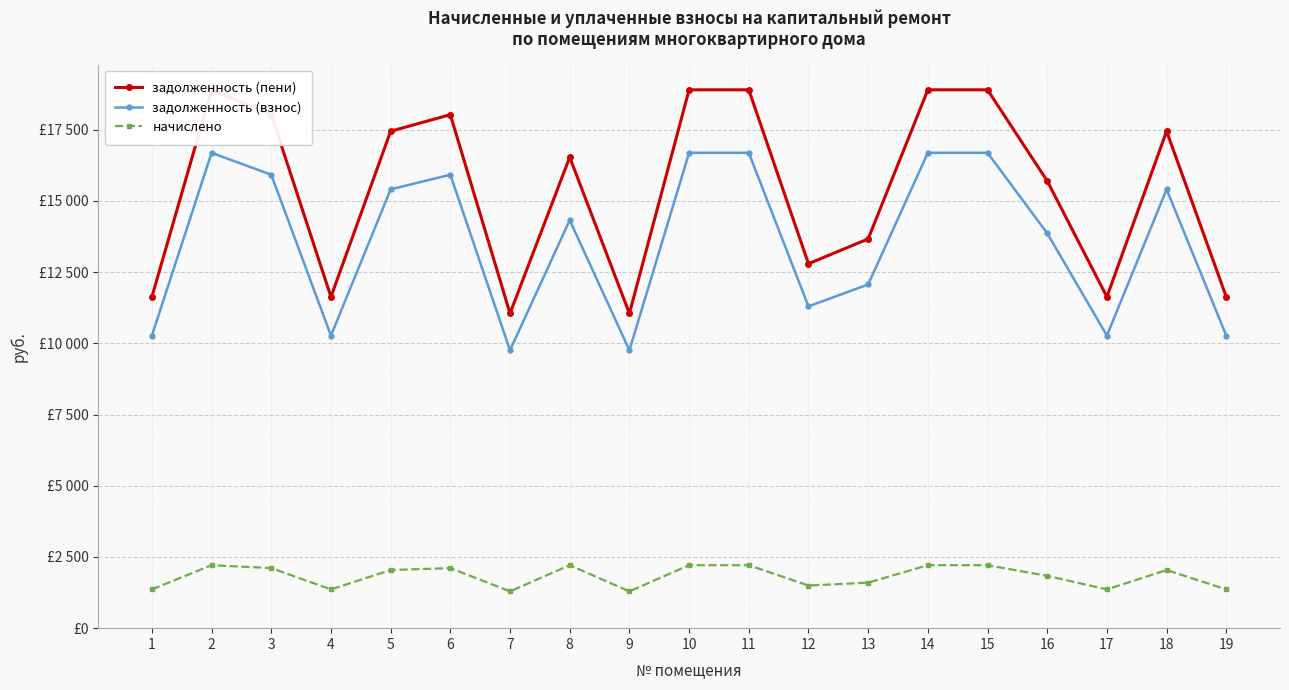

At 7, list the series in order from smallest to largest.

начислено, задолженность (взнос), задолженность (пени)